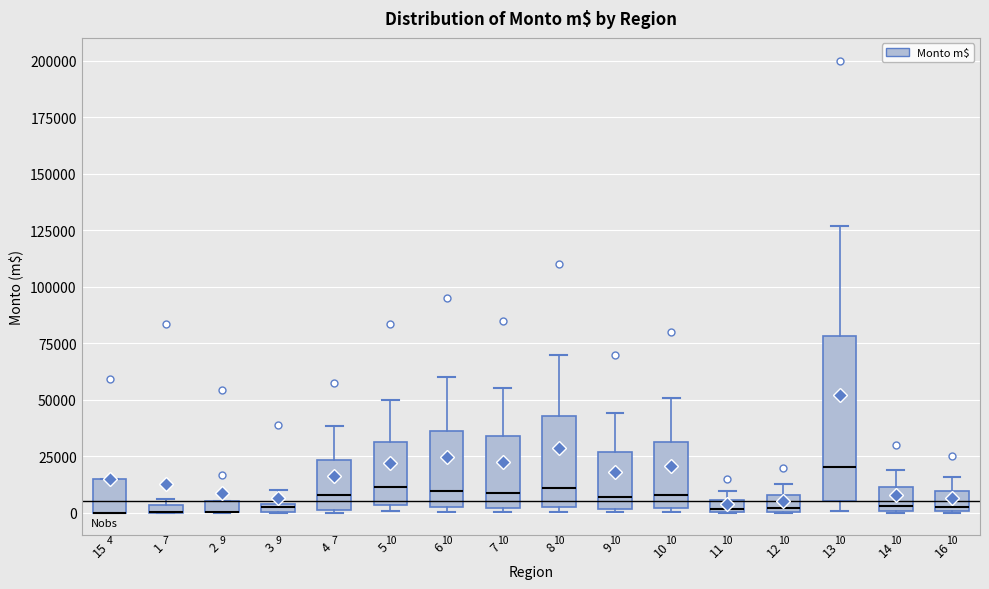

Comparing the boxes themselves (not the whiskers), which one is the tallest?

13